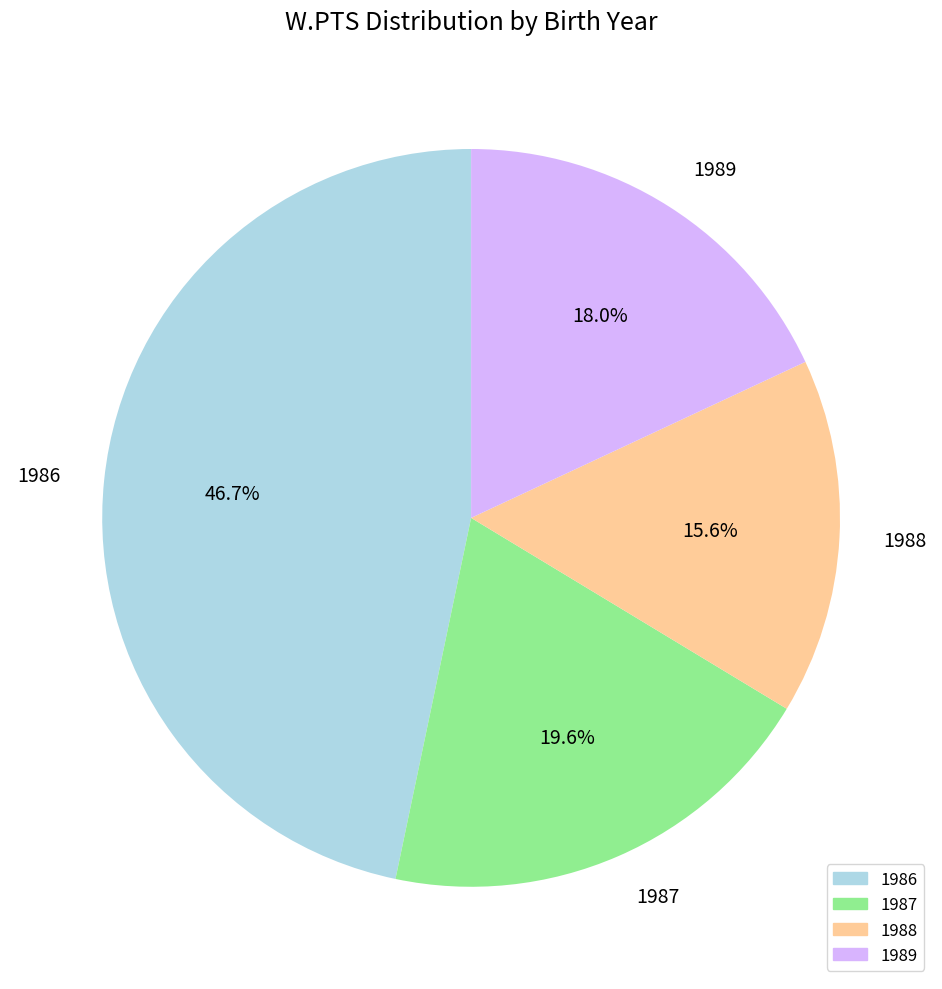

What is the ratio of the value at 1987 to the value at 1988?

1.3